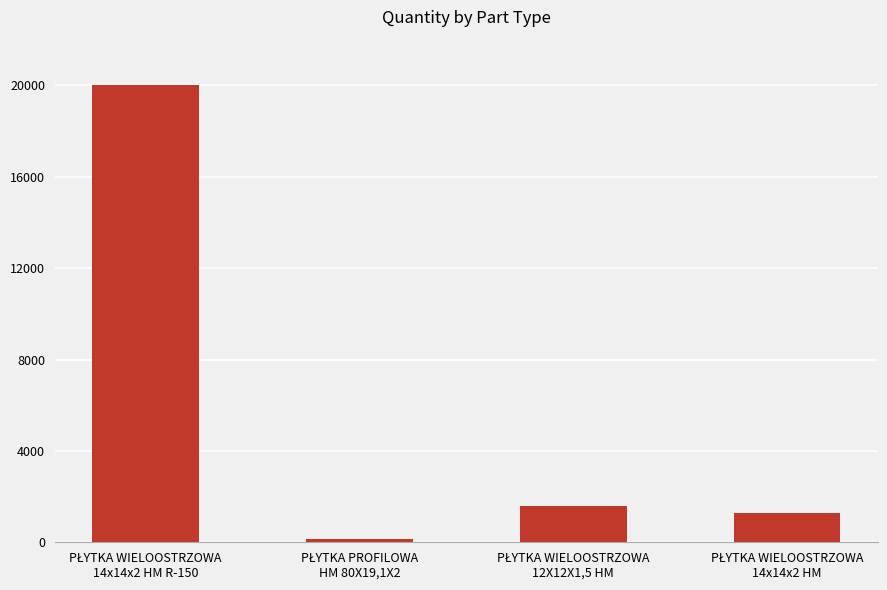

Does the chart contain stacked bars?

No